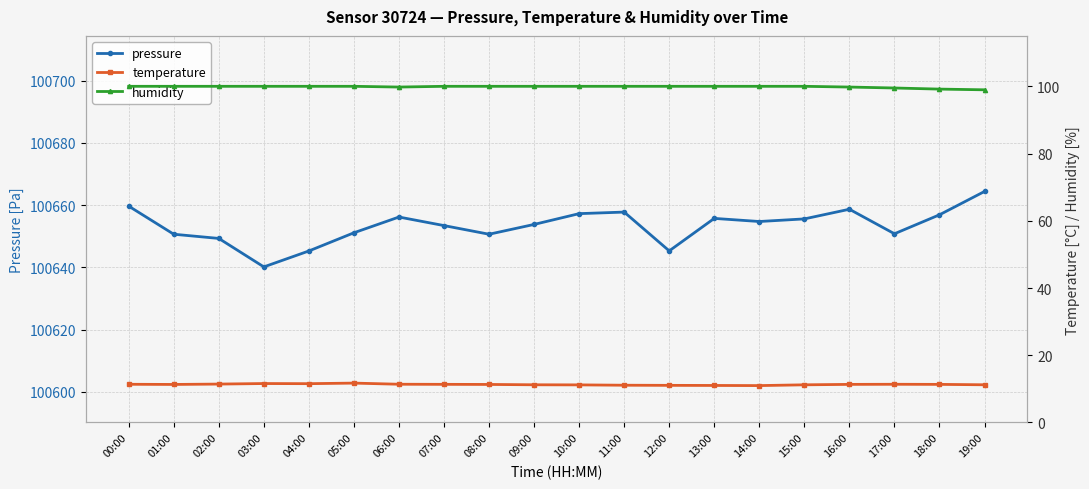

At which category does humidity reach its first local valley?

06:00